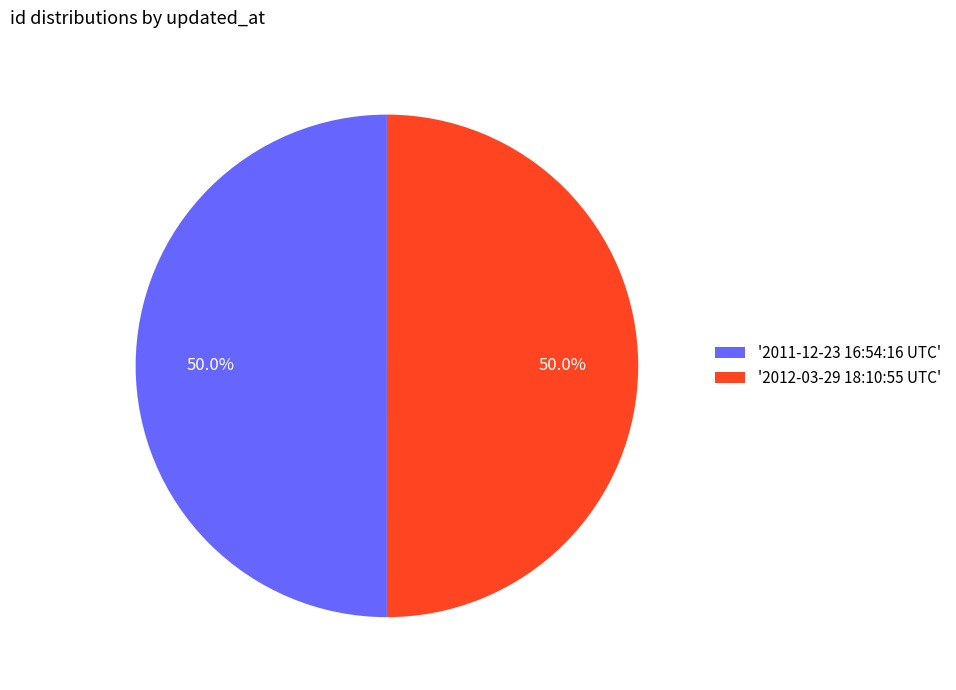

Approximately how many times larger is the value at '2011-12-23 16:54:16 UTC' compared to '2012-03-29 18:10:55 UTC'?

1.0